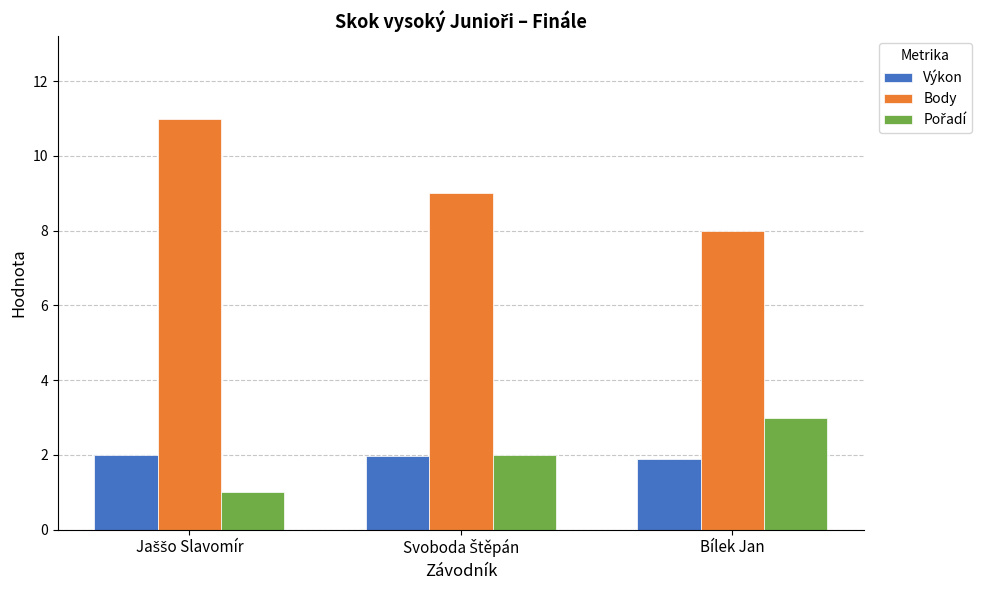

Are the bars horizontal?

No